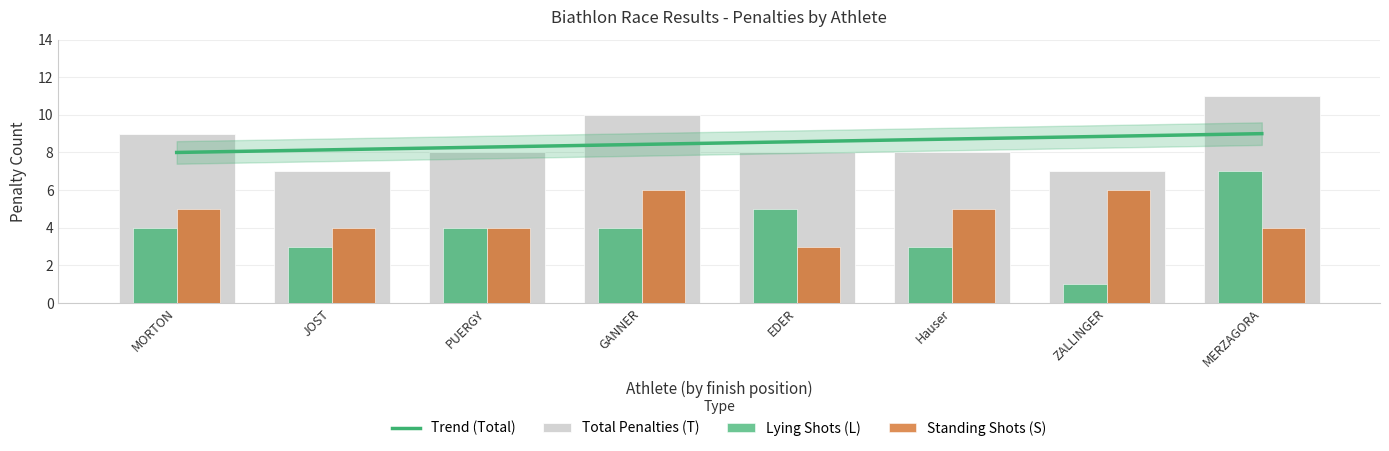

Are the bars grouped side by side (vs. stacked)?

Yes